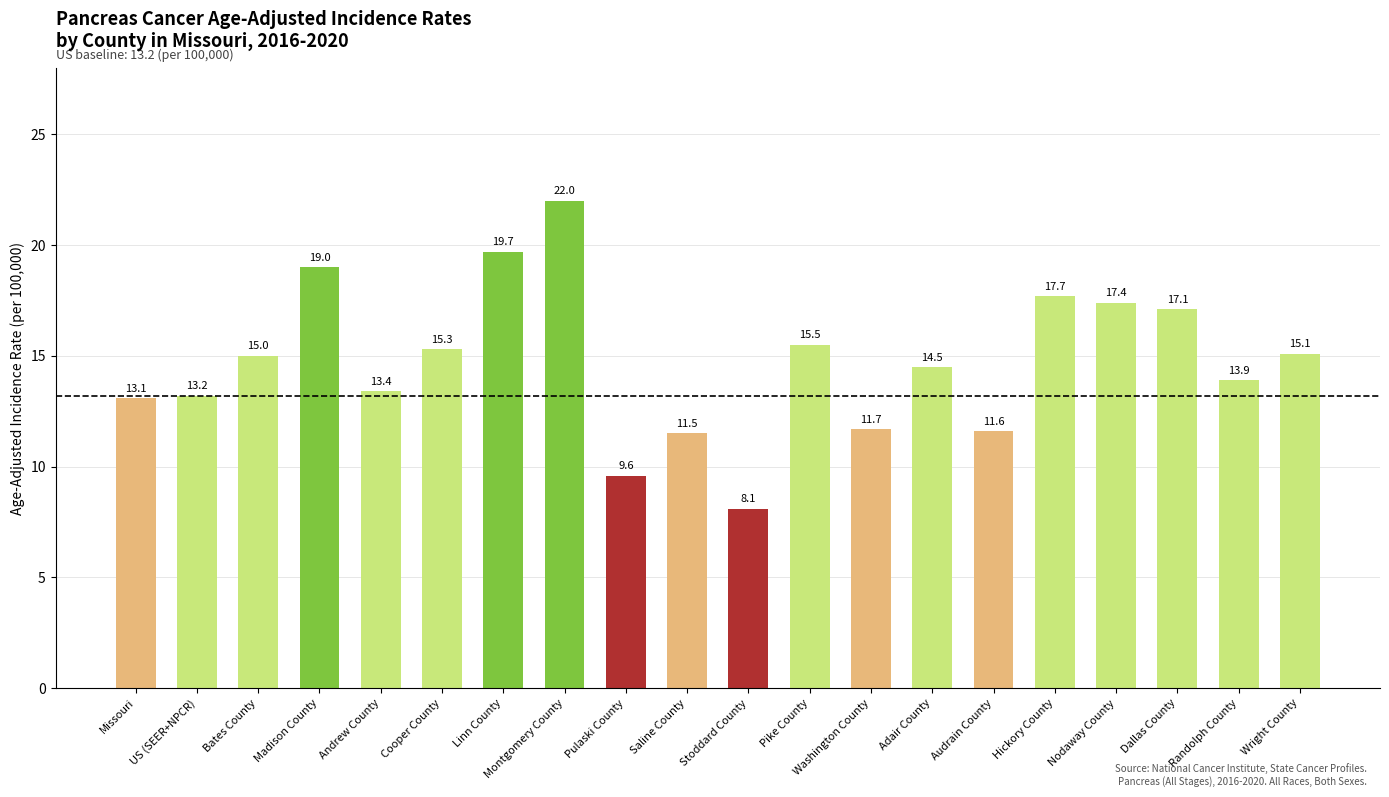

The chart shows a value of 13.1 at Missouri. True or false?

True